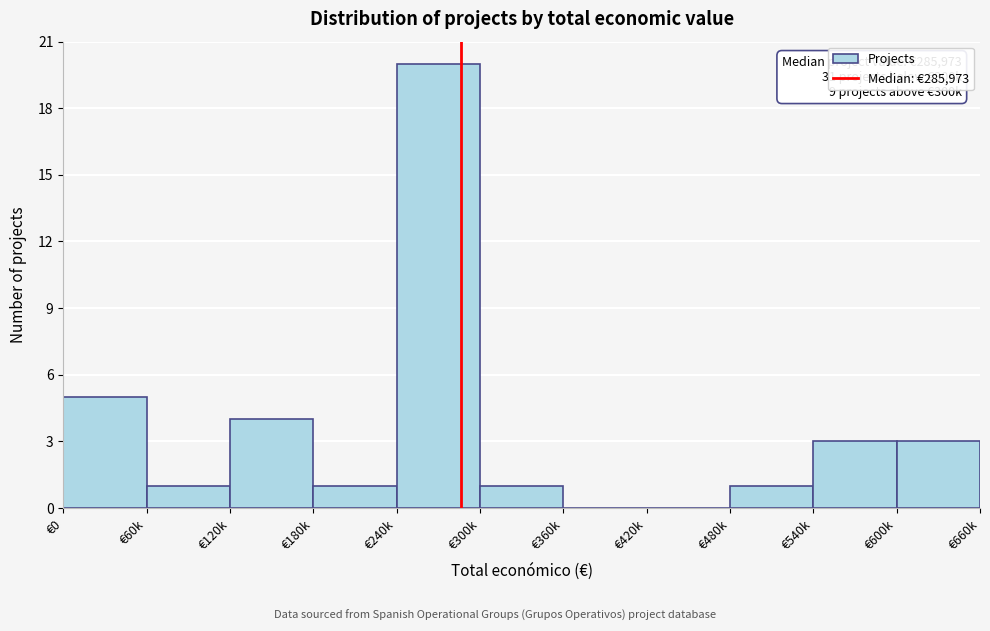

Reading left to right, transcribe all the data shown in this chart.

€0=5	€60k=1	€120k=4	€180k=1	€240k=20	€300k=1	€360k=0	€420k=0	€480k=1	€540k=3	€600k=3